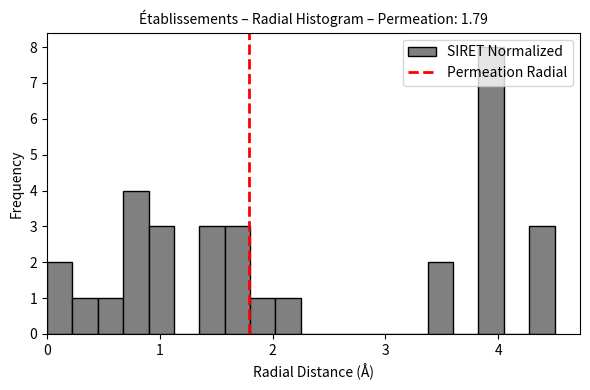

Read against the x-axis, roughly where is the centre of the tallest bar?

3.9